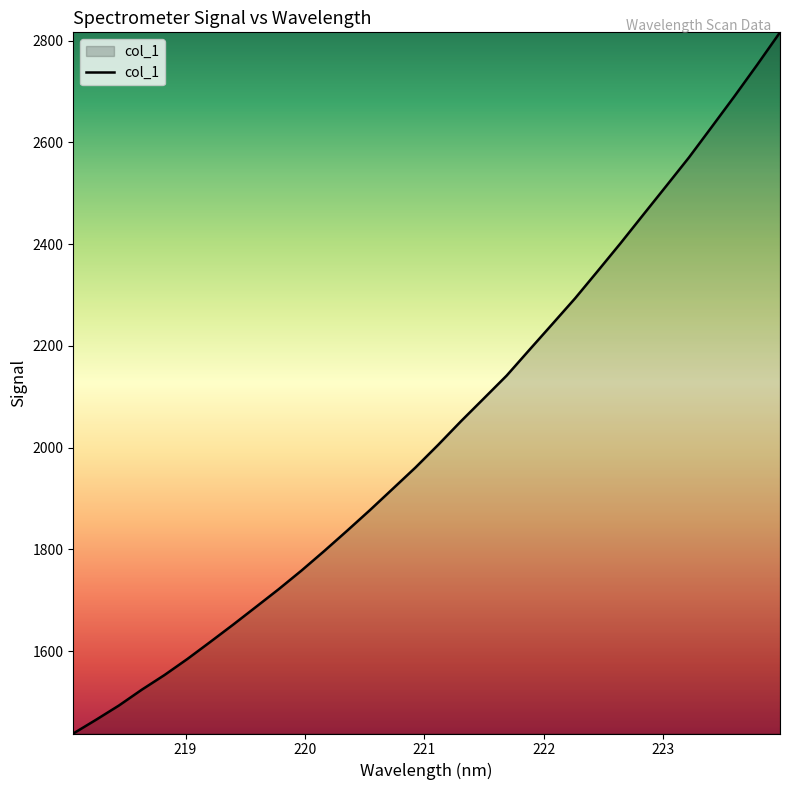

What is the difference between the maximum and minimum values?

1378.5